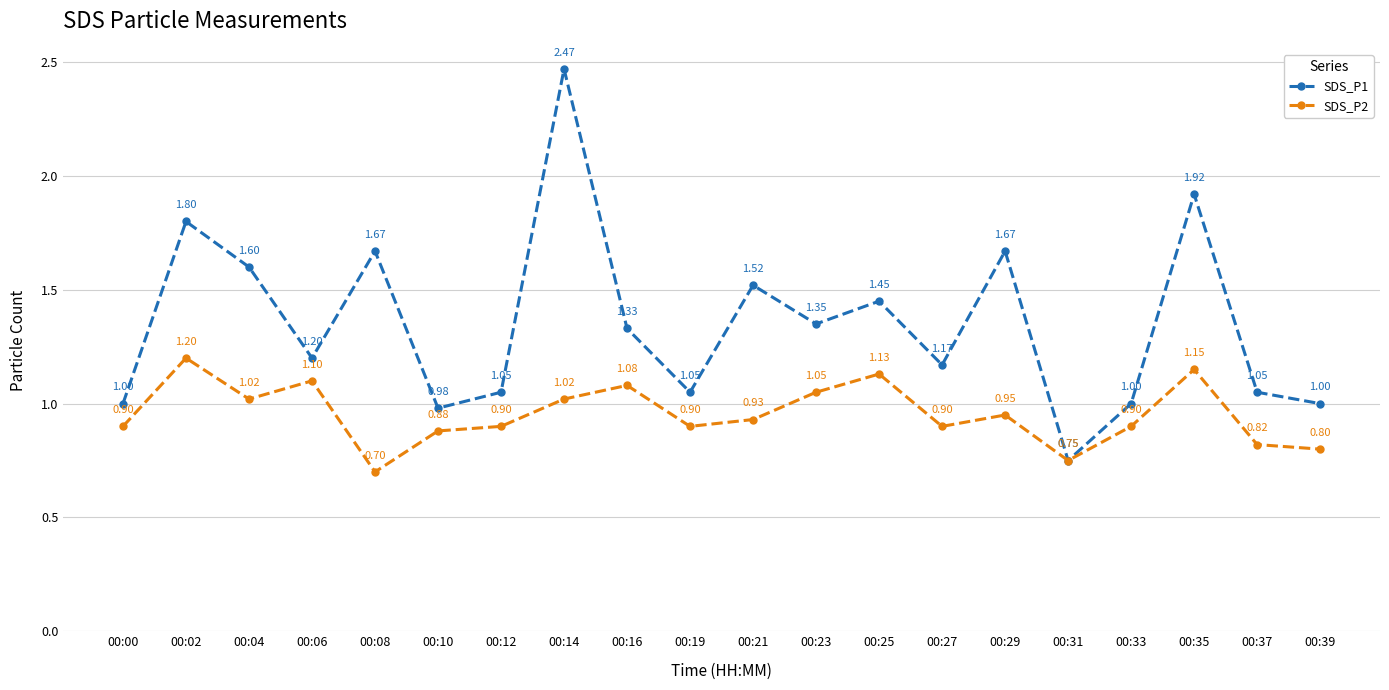

Rank the series at 00:14 from lowest to highest value.

SDS_P2, SDS_P1